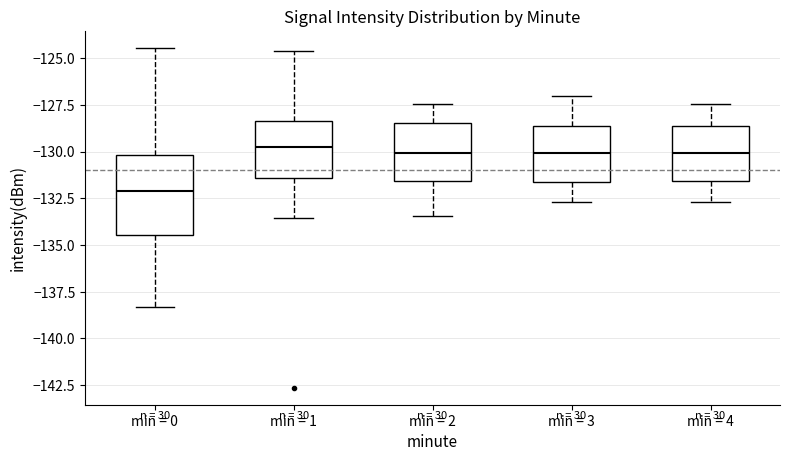

Where does the lower whisker of the box for min = 4 end on the y-axis? The values are not printed on the chart, so give them approximately, as read against the axis.

-132.5